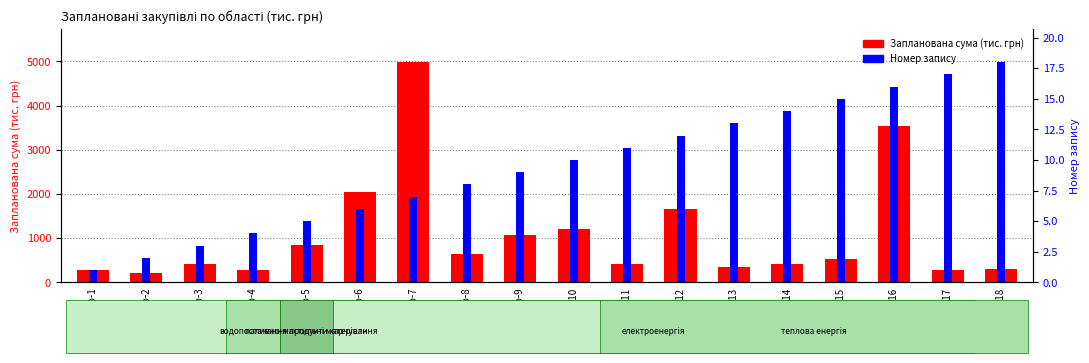

Reading left to right, list all the values displayed in this chart.

Запланована сума закупівлі (тис. грн): 280.8	222.0	425.0	288.0	845.0	2047.3	4985.4	643.3	1070.0	1202.4	423.4	1650.0	353.6	404.1	539.1	3544.6	284.5	294.0
Номер запису: 277.0	553.9	830.9	1107.9	1384.8	1661.8	1938.8	2215.7	2492.7	2769.7	3046.6	3323.6	3600.6	3877.5	4154.5	4431.5	4708.4	4985.4